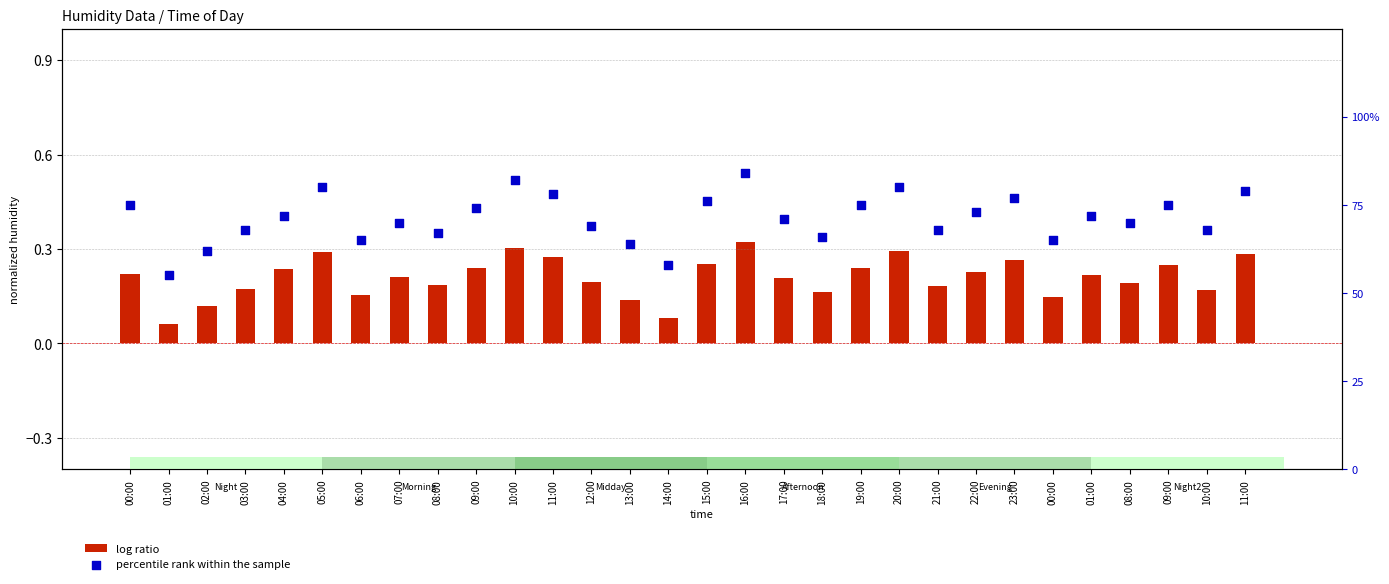

Is the value of percentile rank within the sample at 10:00 greater than the value of log ratio at 11:00?

Yes